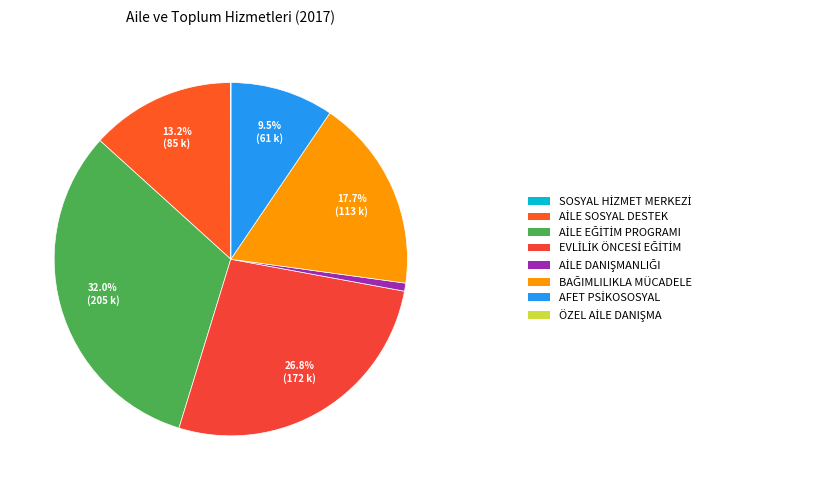

How many segments does this pie chart have?

8